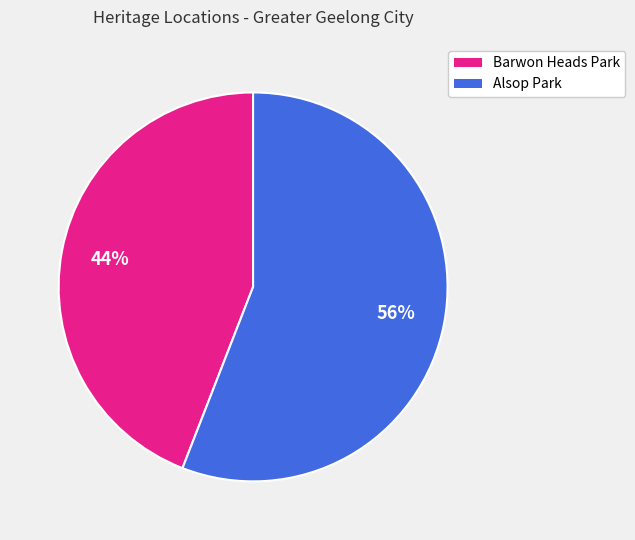

What percentage is the Alsop Park slice, to the nearest percent?

56%